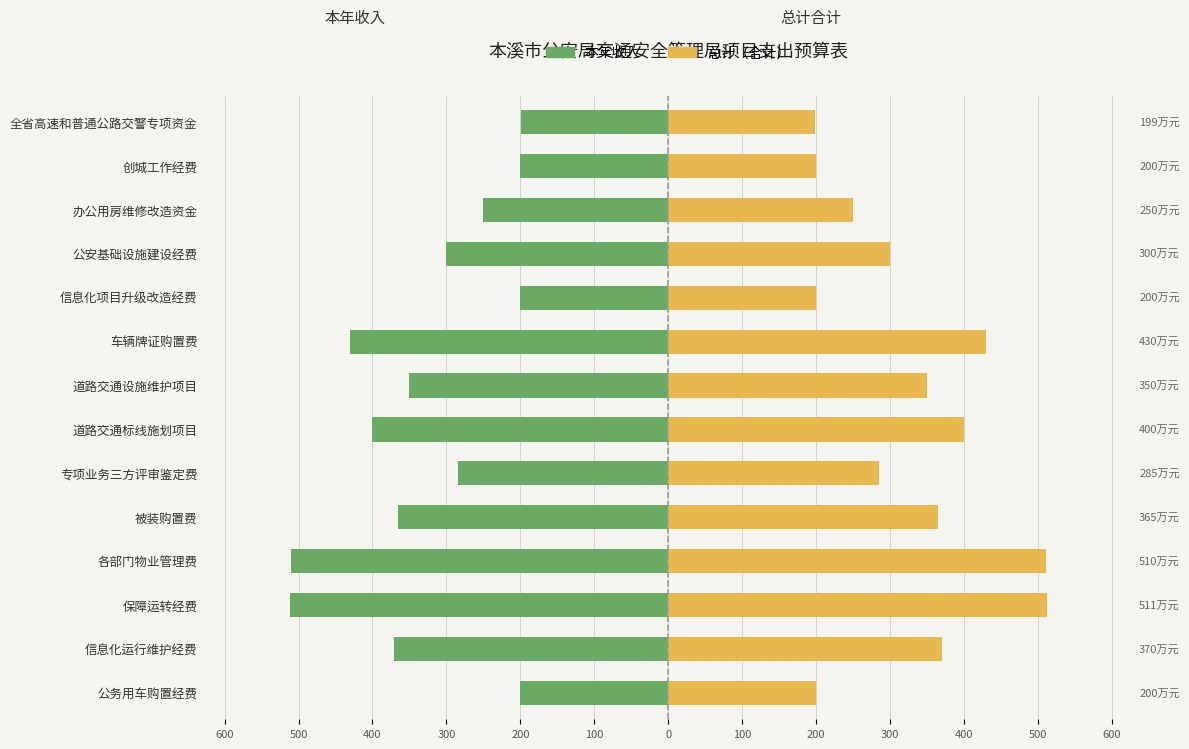

Reading left to right, list all the values displayed in this chart.

本年收入: -200.0	-370.5	-511.8	-510.0	-365.0	-285.0	-400.0	-350.0	-430.0	-200.0	-300.0	-250.0	-200.0	-199.0
总计（合计）: 200.0	370.5	511.8	510.0	365.0	285.0	400.0	350.0	430.0	200.0	300.0	250.0	200.0	199.0